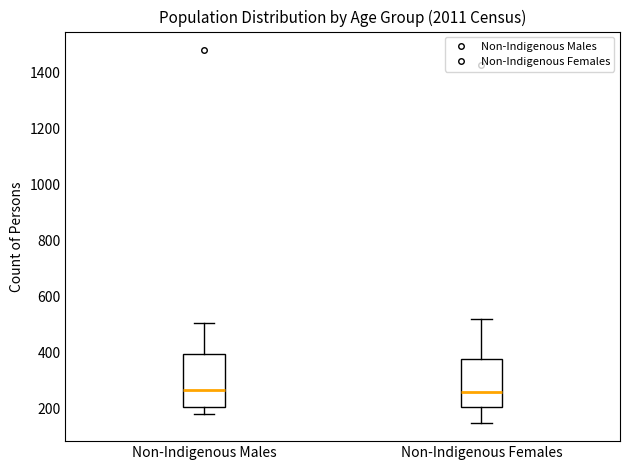

Reading left to right, read every box against the y-axis: the position of its median line, the range the box covers, and the ends of its whiskers. The values are not printed on the chart, so give them approximately, as read against the axis.

Non-Indigenous Males: median 260, box 200 to 400, whiskers 180 to 500
Non-Indigenous Females: median 260, box 200 to 380, whiskers 160 to 520